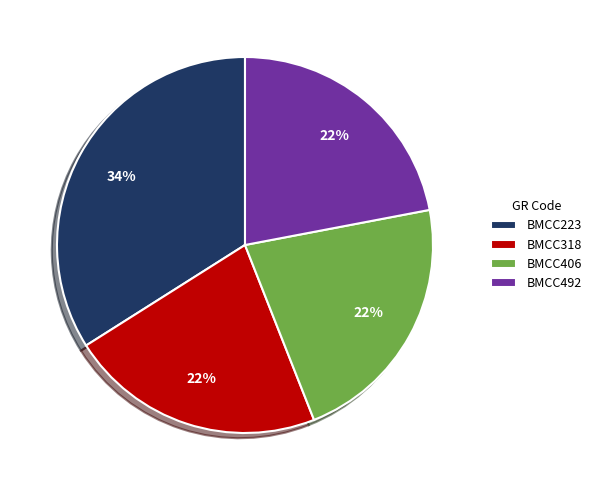

What is the ratio of the value at BMCC406 to the value at BMCC318?

1.0